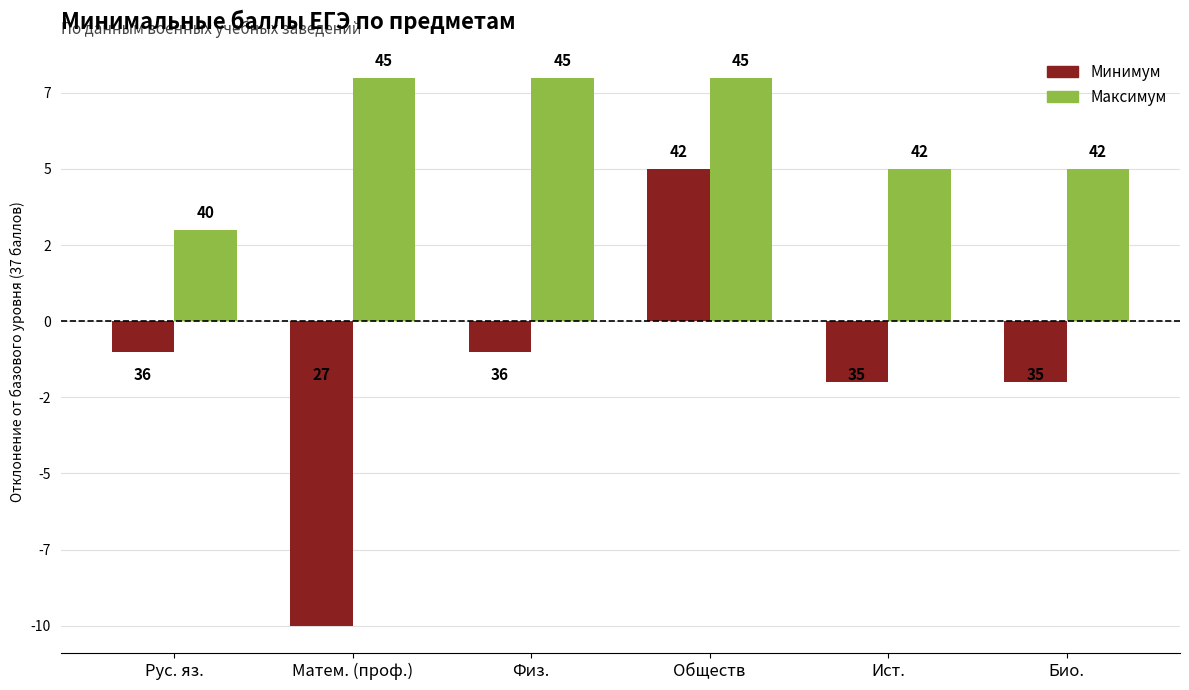

Which series changed the most between Обществ and Ист.?

Минимум